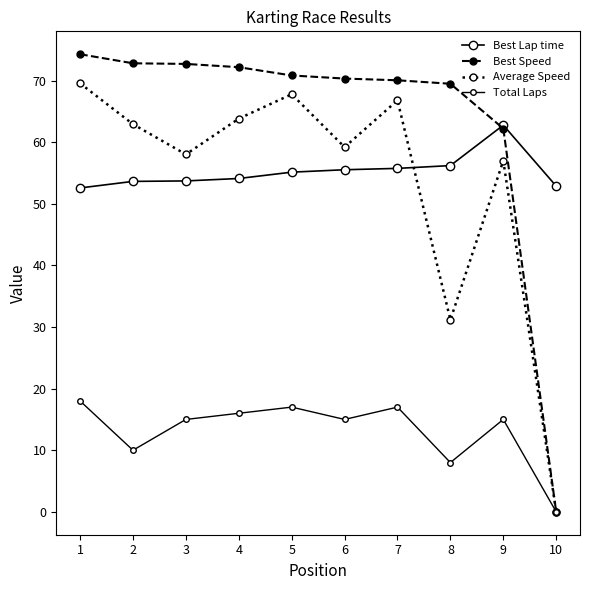

Which series has the largest total across all categories?

Best Speed